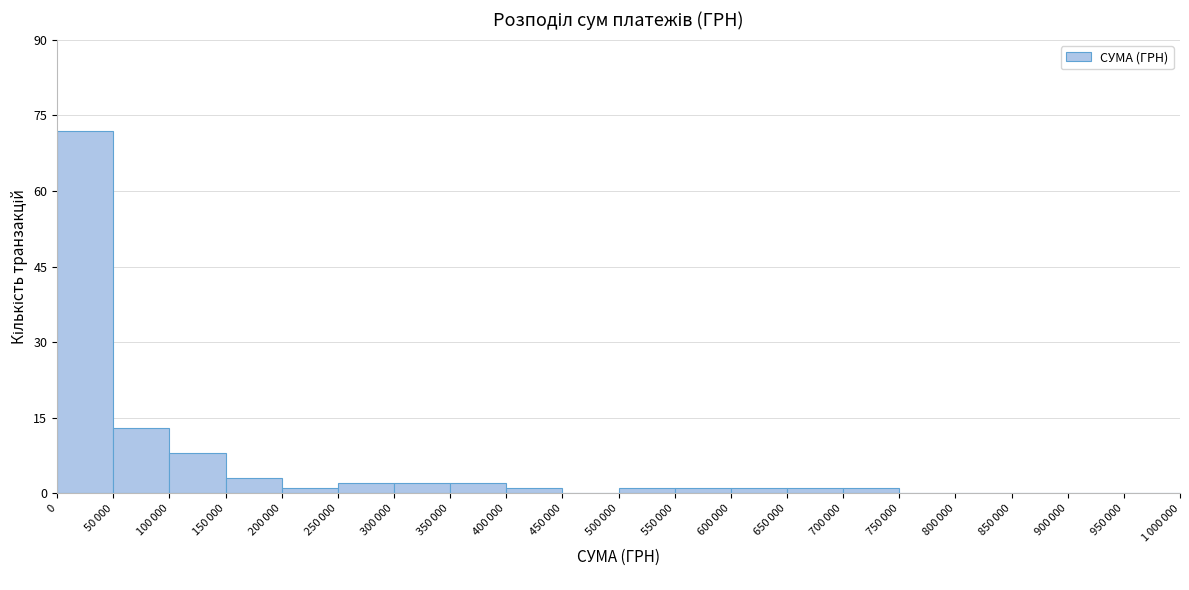

What is the maximum value shown in the chart?

72